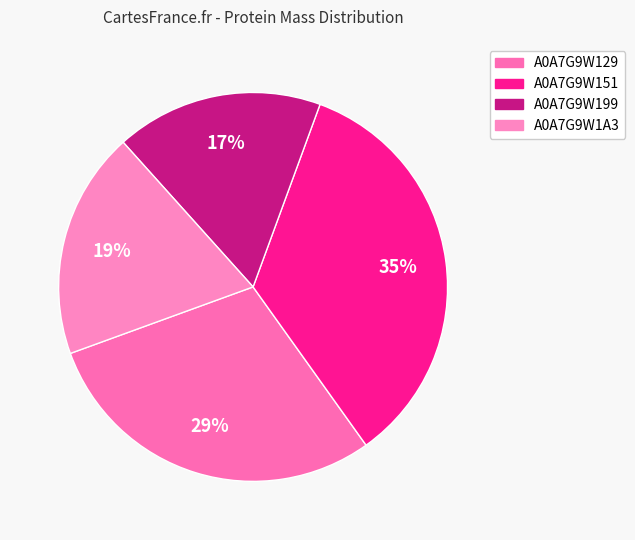

Is there a majority slice in this chart?

No